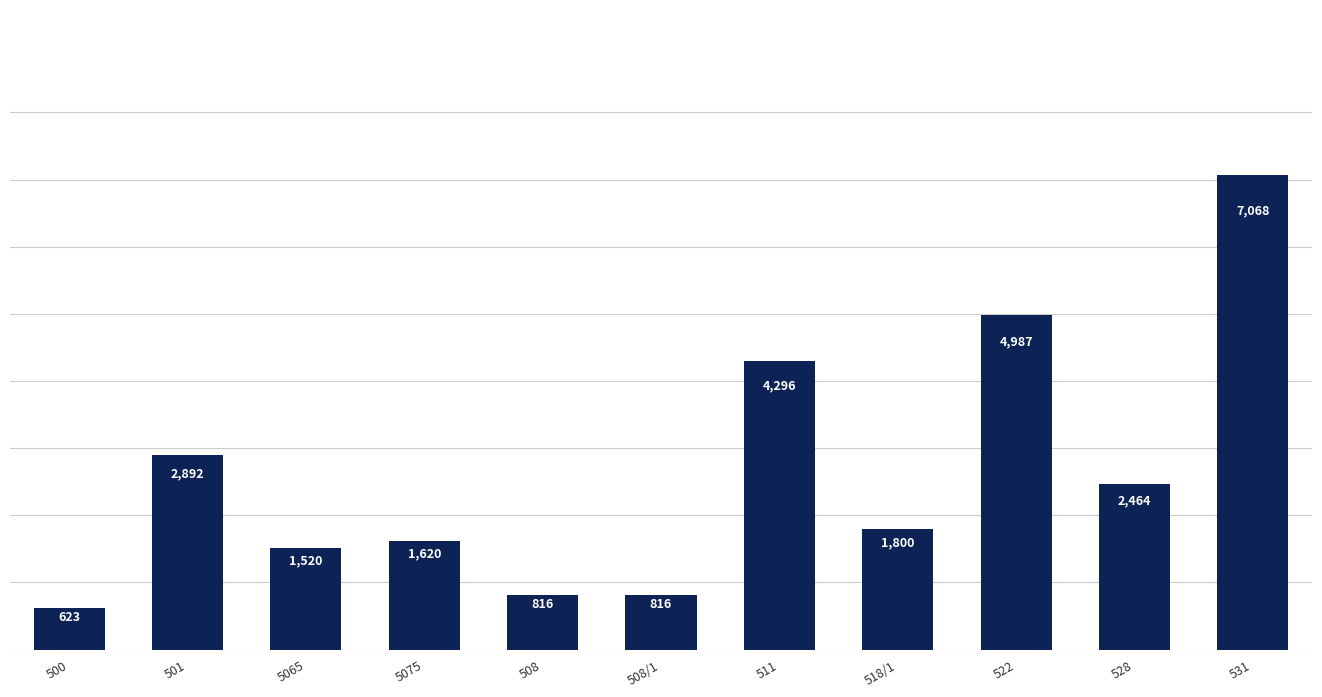

What is the change in value from 500 to 508?

+193